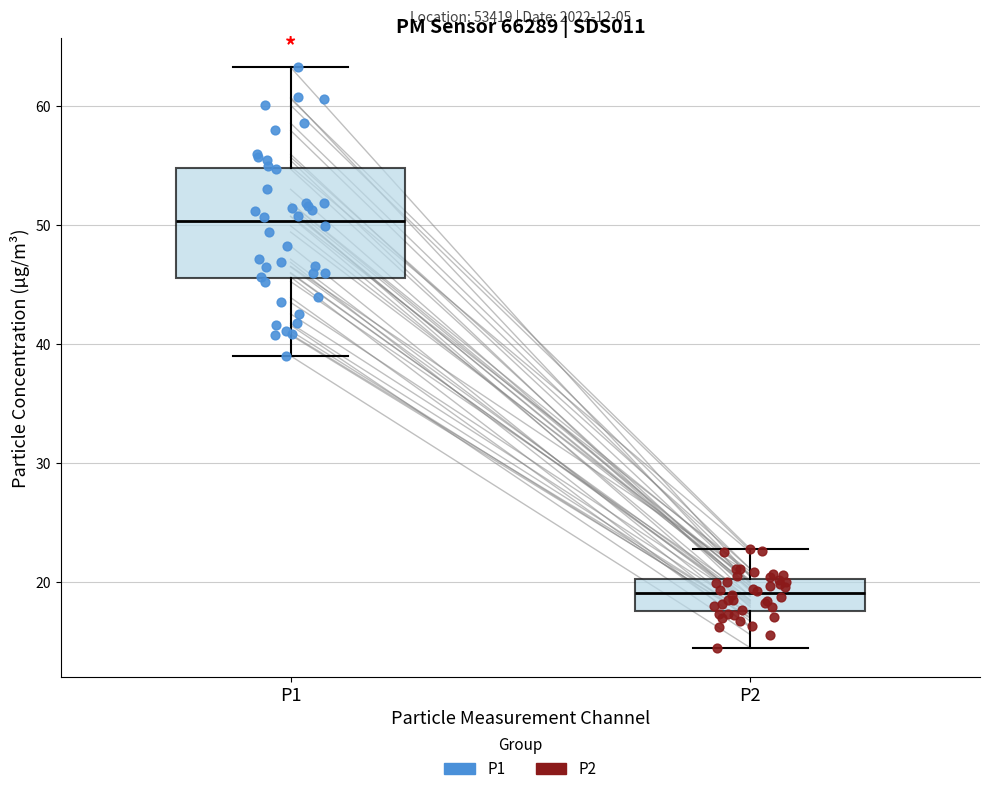

Comparing the boxes themselves (not the whiskers), which one is the tallest?

P1